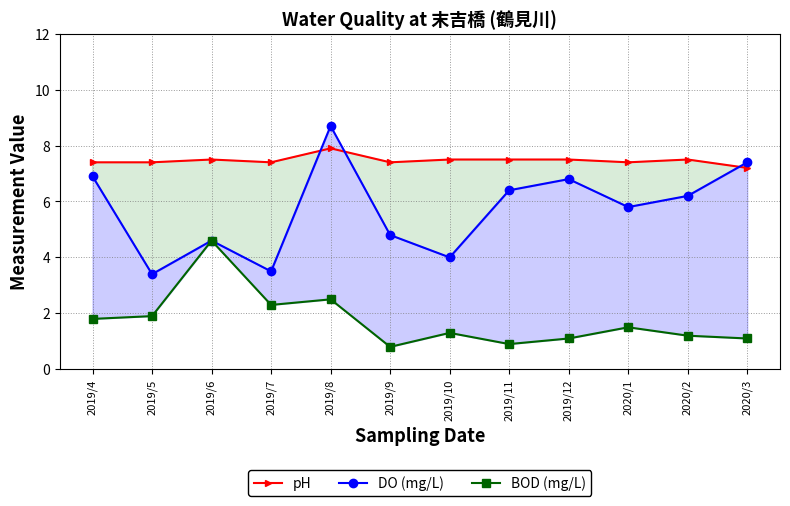

Where is the first local maximum for pH?

2019/6